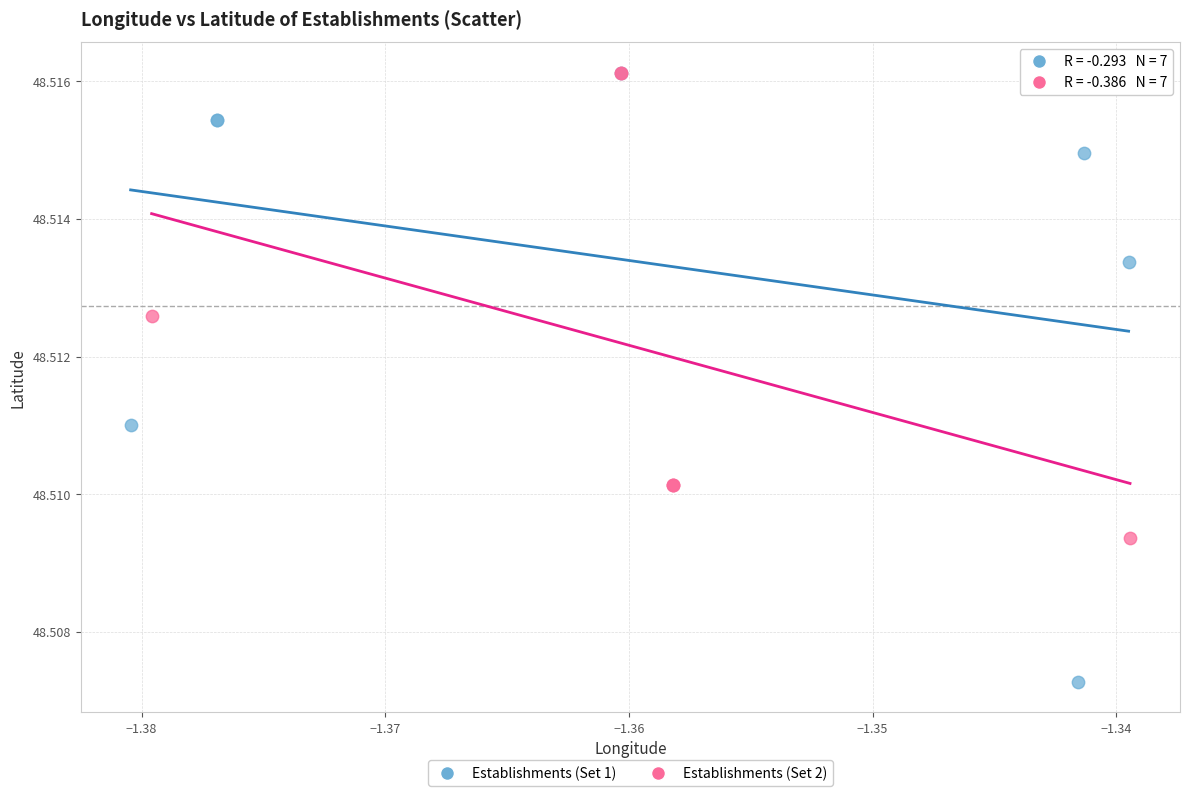

What are all the series names shown in the legend?

Establishments (Set 1), Establishments (Set 2)